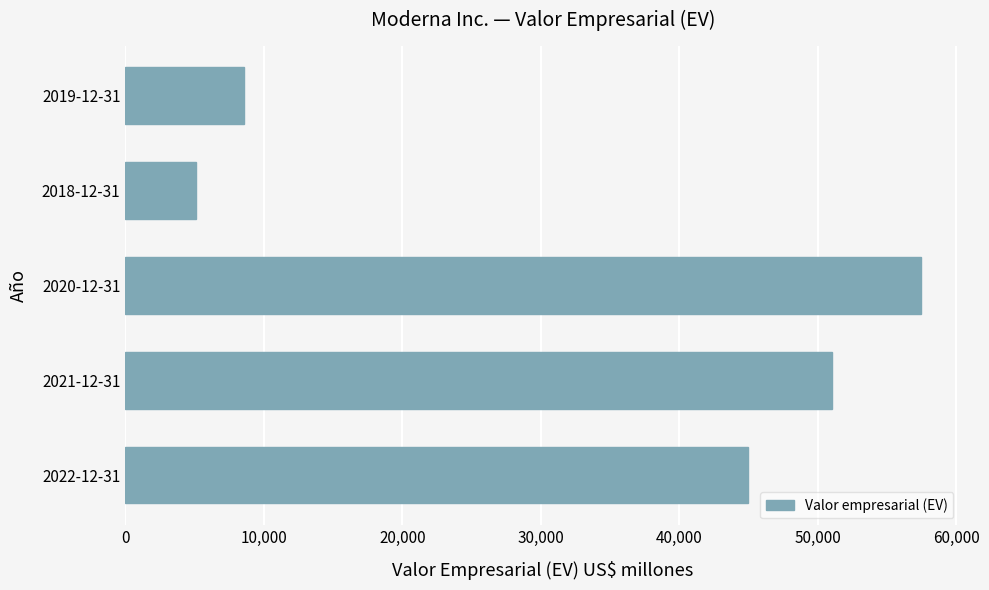

What is the difference between the maximum and second lowest values?

48836